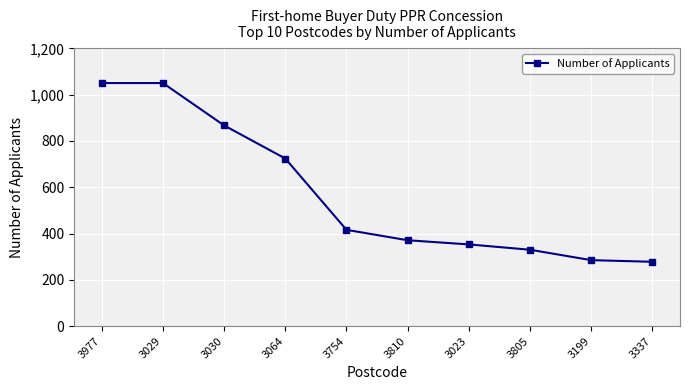

Reading left to right, transcribe all the data shown in this chart.

1050	1050	867	724	416	371	353	330	285	278